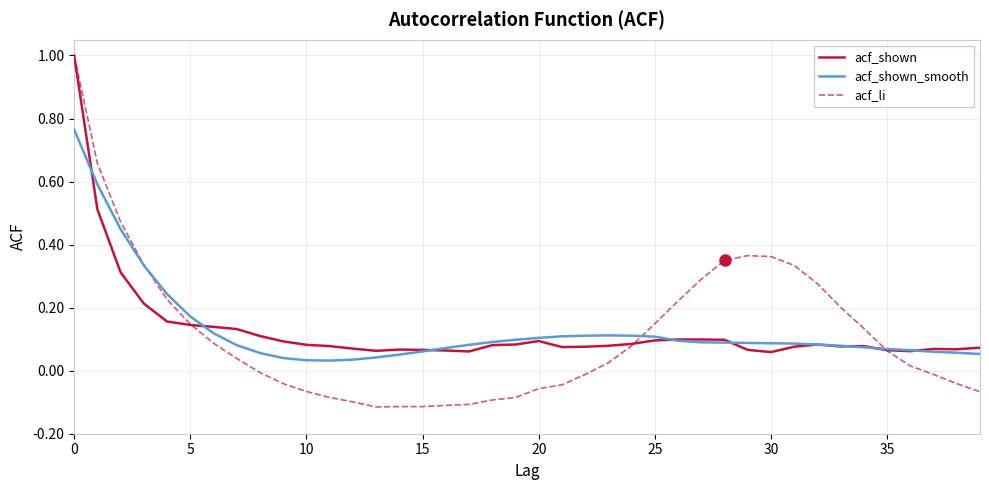

Which series has the widest spread of values?

acf_li